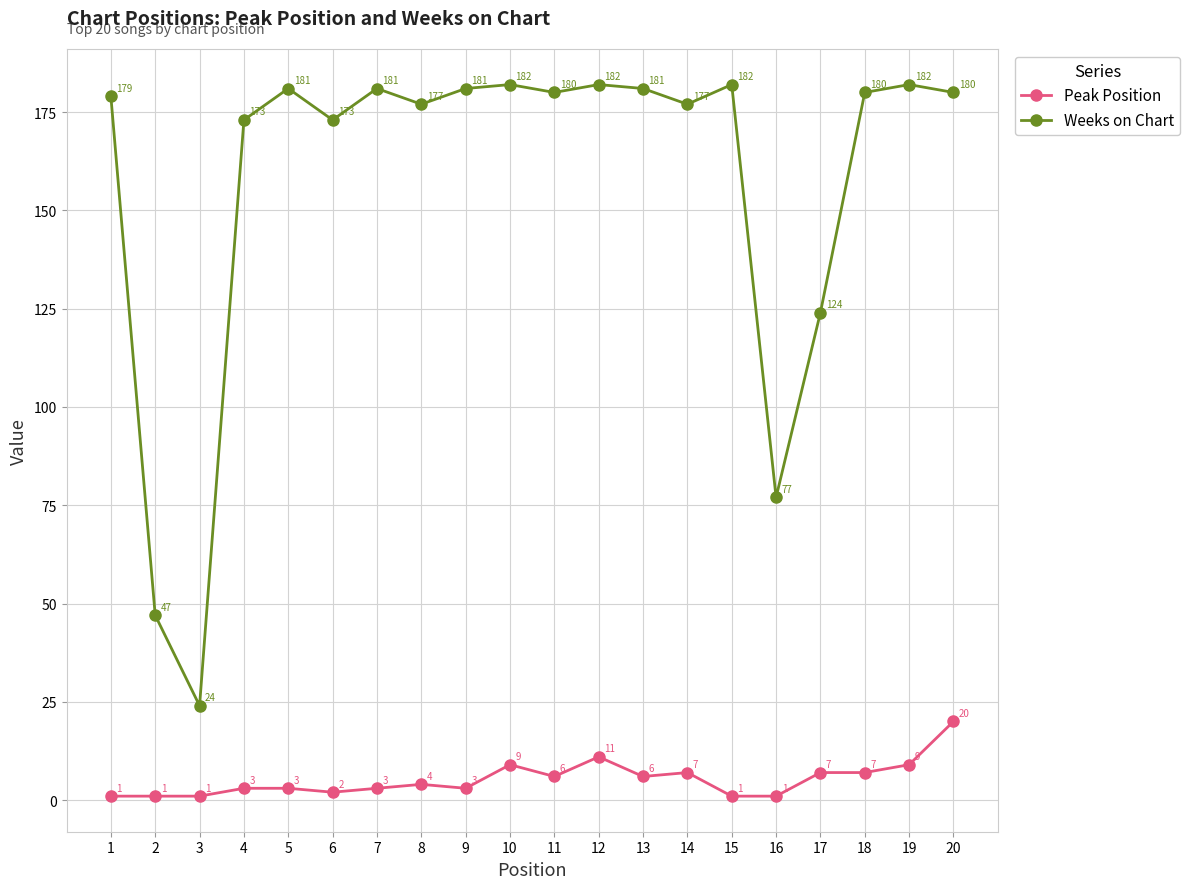

How many interior local valleys does the Weeks on Chart series have?

6